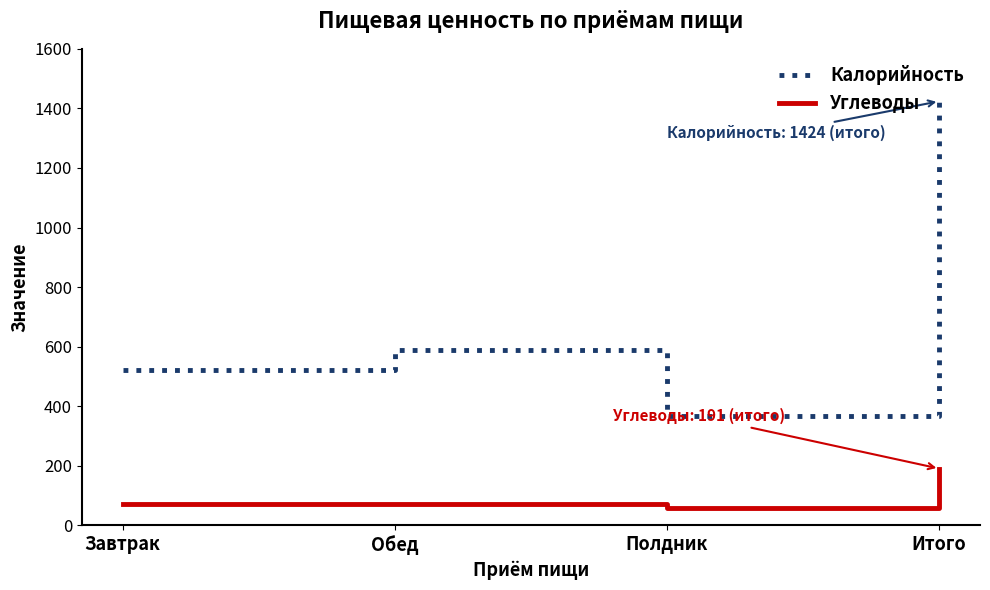

True or false: Углеводы has more than 1 points higher than both neighbors.

False